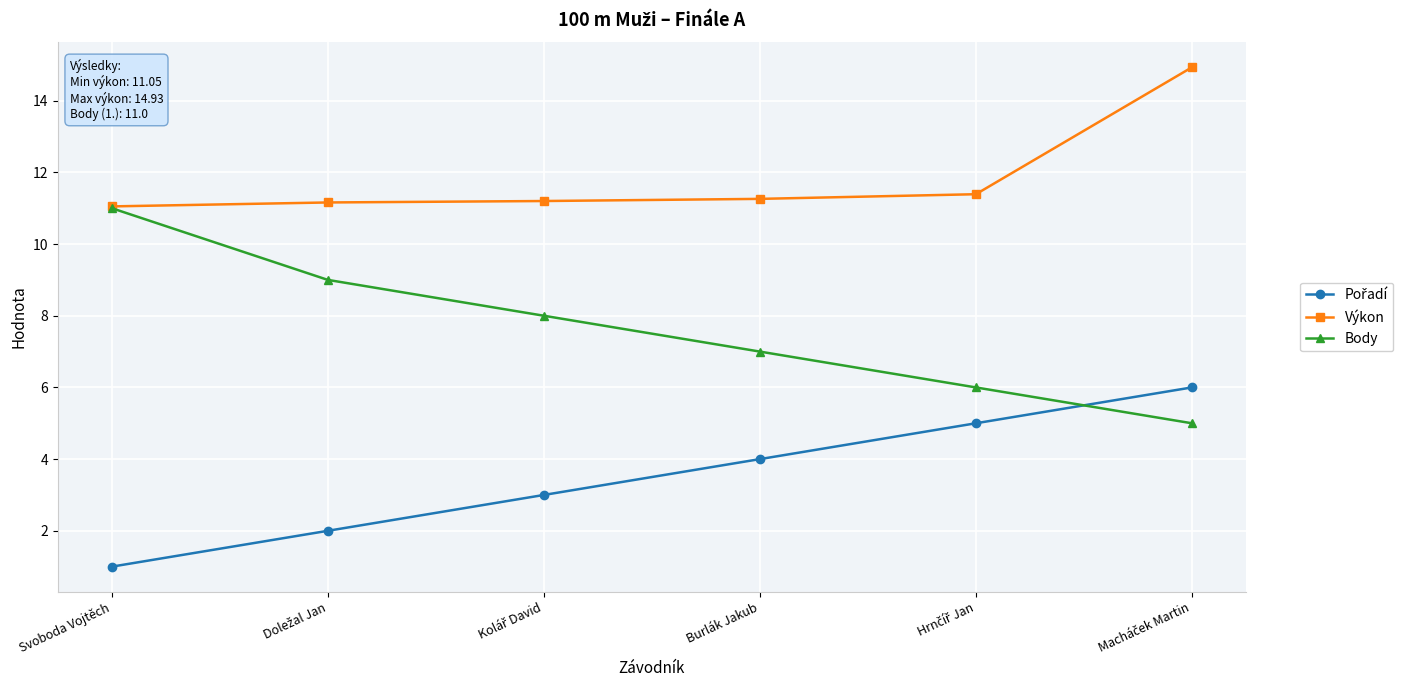

What is the smallest value displayed?

1.0